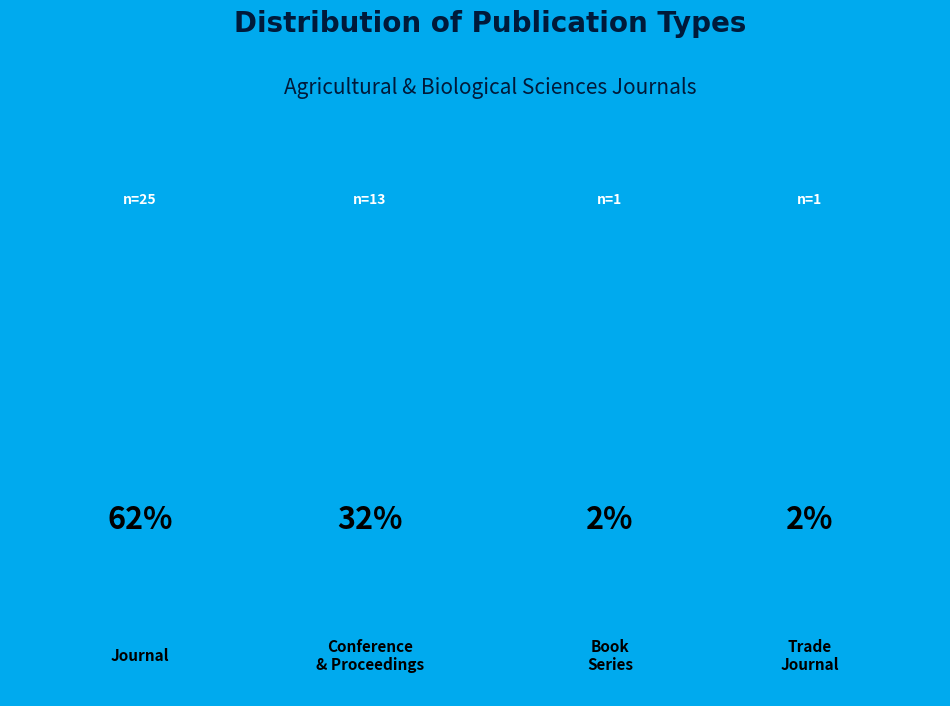

What is the change in value from journal to trade journal?

-24